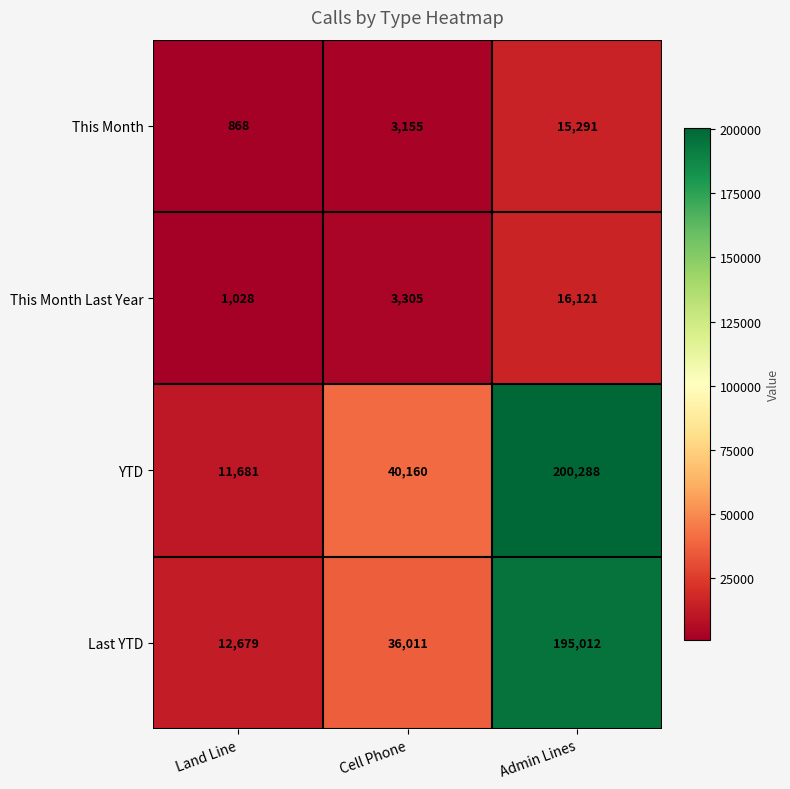

Count the YTD values in the range 11681 to 200288.

3